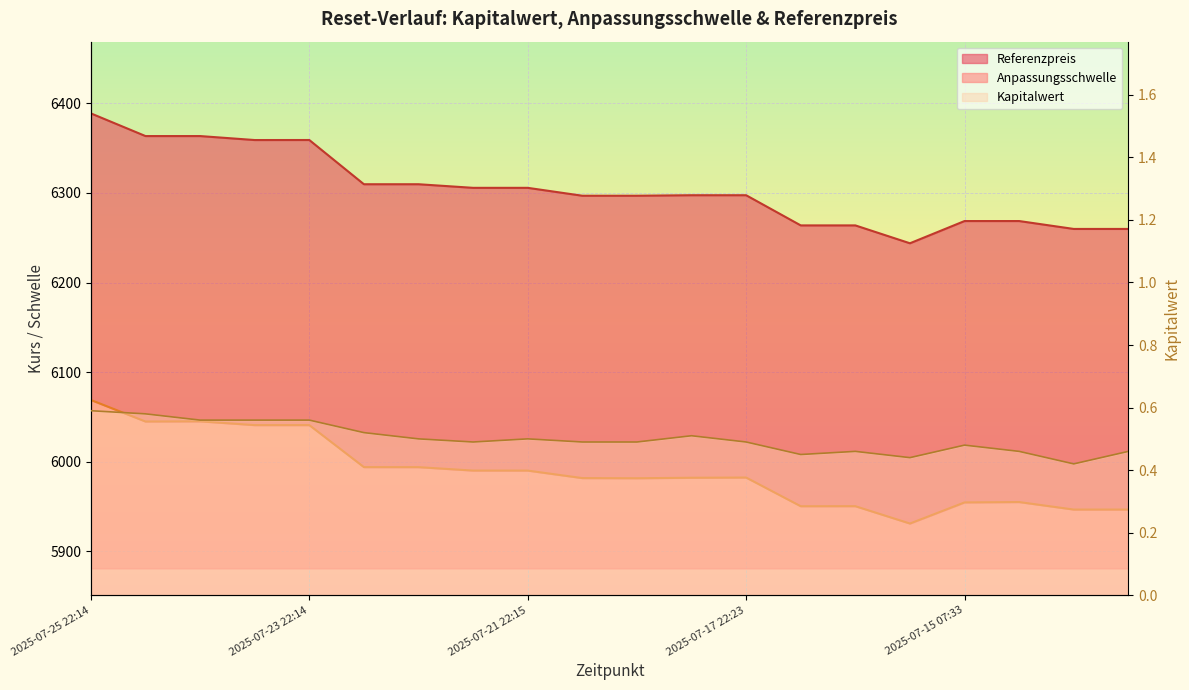

Count the number of data series in this chart.

3